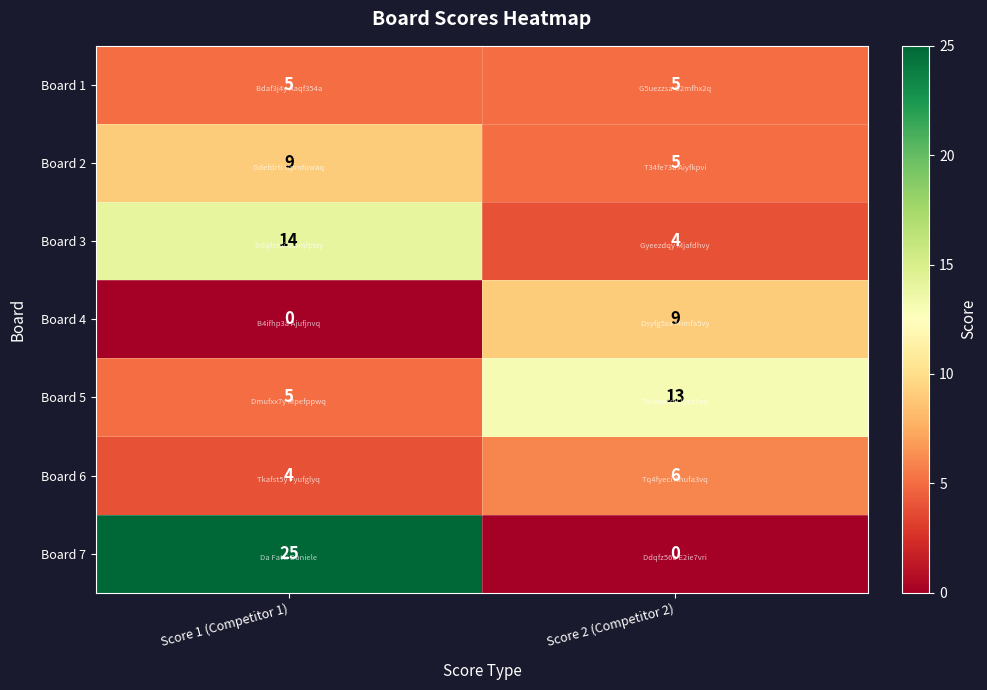

What is the difference between the maximum and minimum values in the Board 3 series?

10